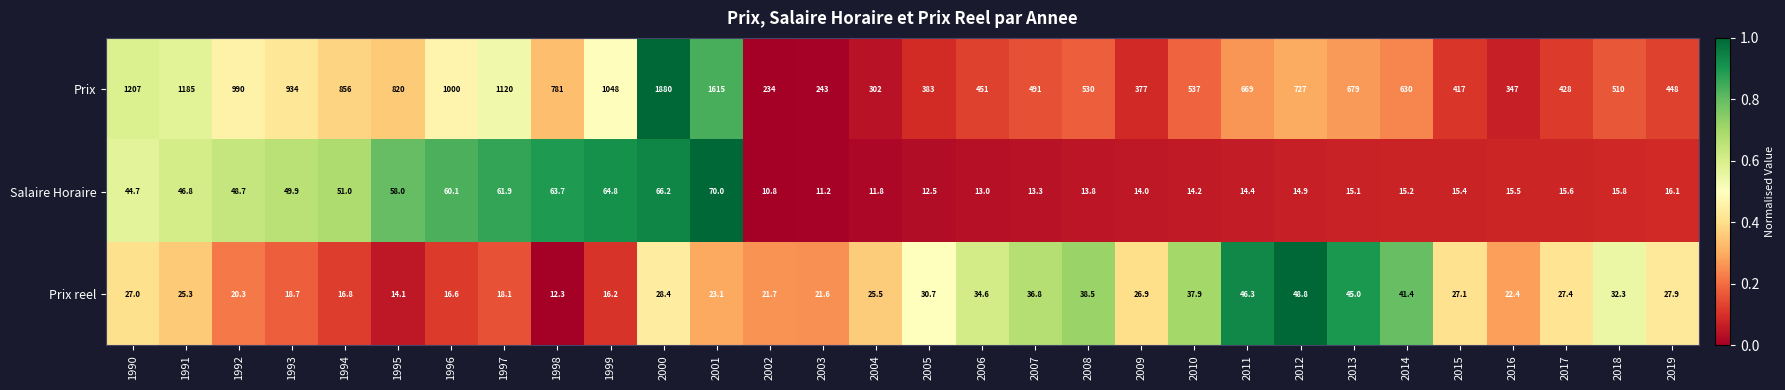

Rank the categories by Prix reel value from highest to lowest.

2012, 2011, 2013, 2014, 2008, 2010, 2007, 2006, 2018, 2005, 2000, 2019, 2017, 2015, 1990, 2009, 2004, 1991, 2001, 2016, 2002, 2003, 1992, 1993, 1997, 1994, 1996, 1999, 1995, 1998